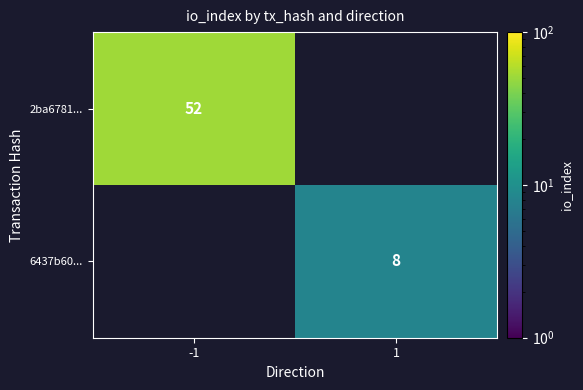

Is the value of 6437b60... at 1 greater than the value of 2ba6781... at -1?

No